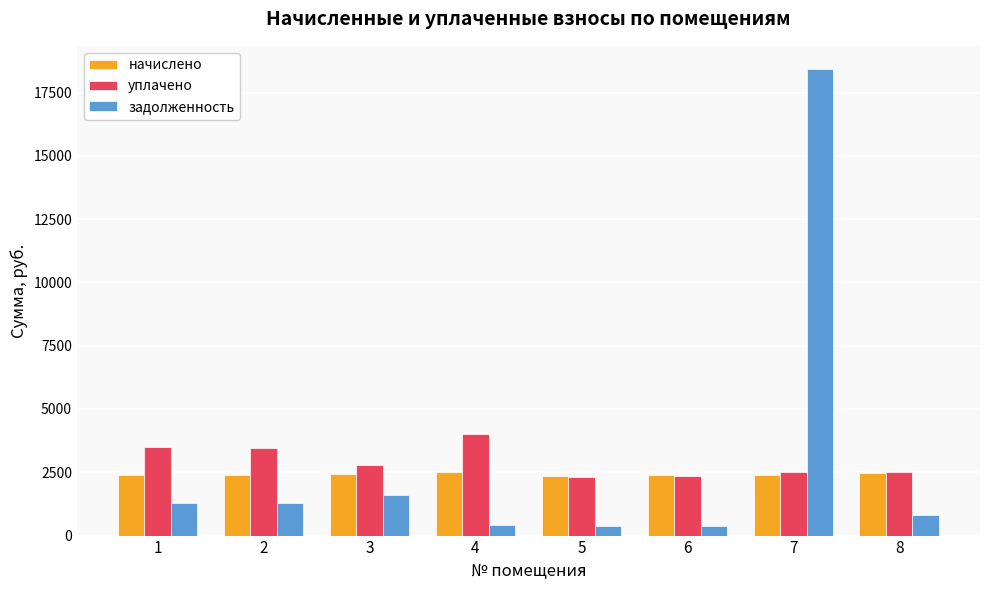

What is the total value across all series at 3?

6843.4